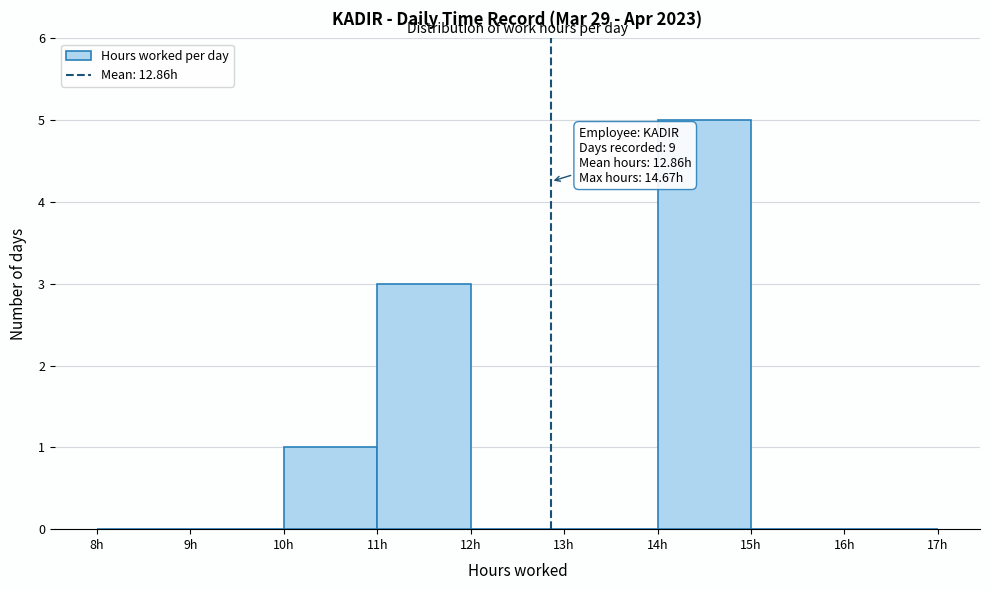

Over which range of the x-axis is the bar tallest?

14 to 15